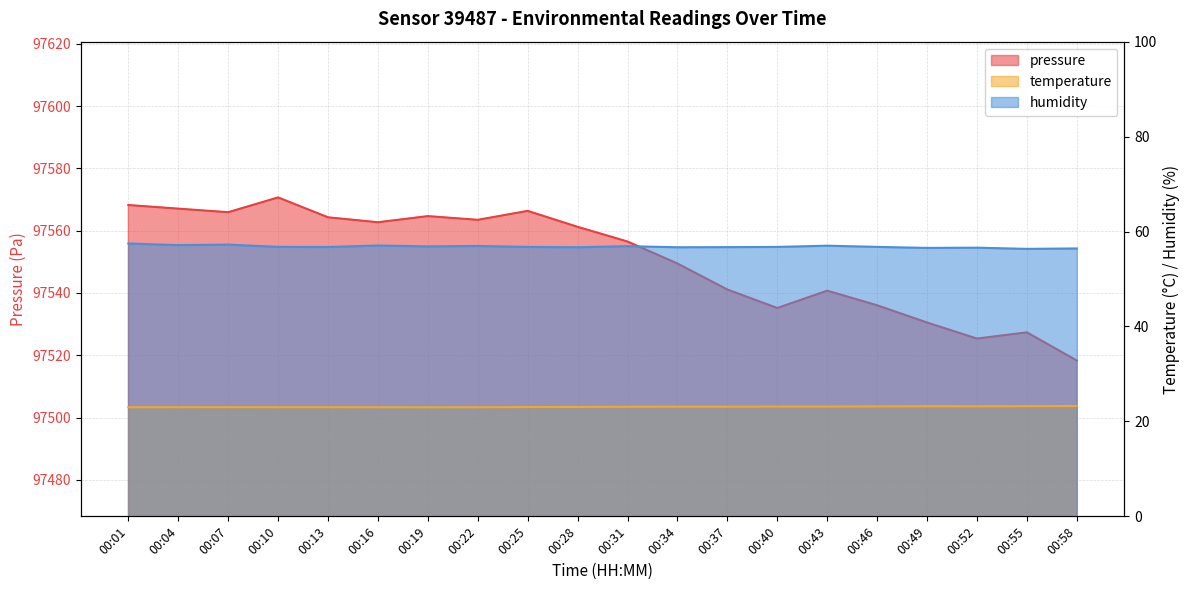

True or false: pressure and humidity intersect in this chart.

False